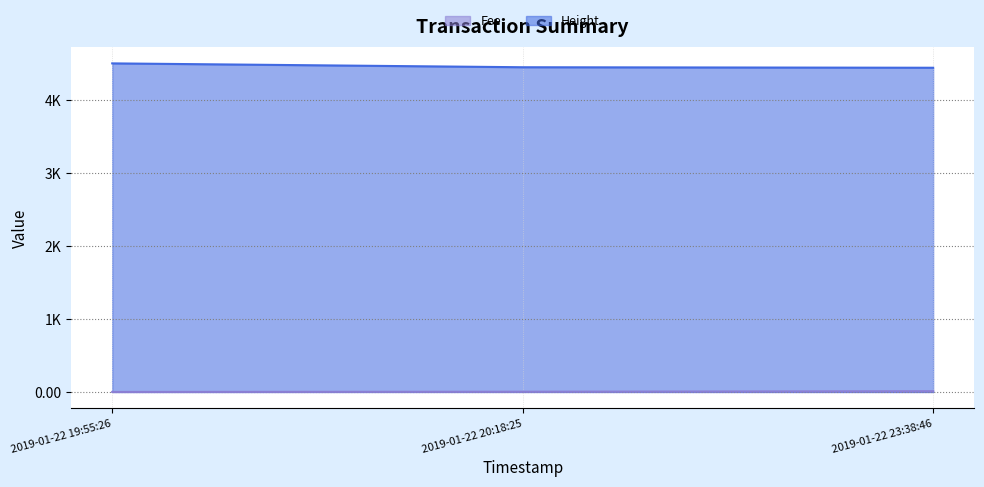

What is the value of the Fee point at the 2nd from the left?

3.0